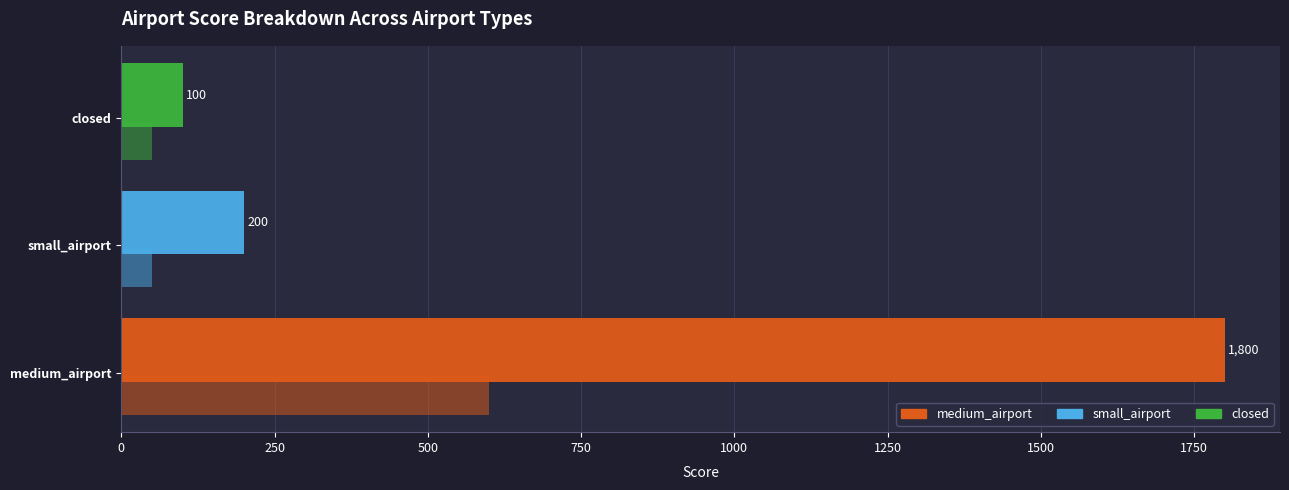

Count the number of data series in this chart.

2